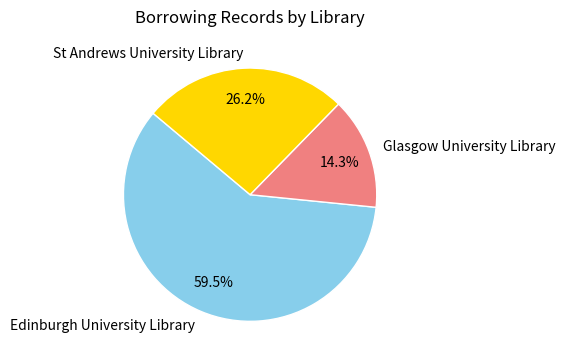

To the nearest percent, what is the difference between the St Andrews University Library and Edinburgh University Library slice percentages?

33%